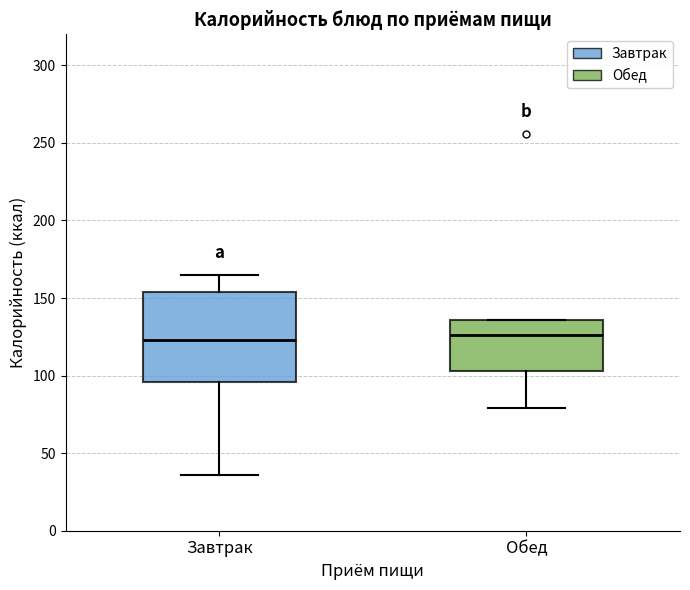

Which box is the tallest, from its lower edge to its upper edge?

Завтрак